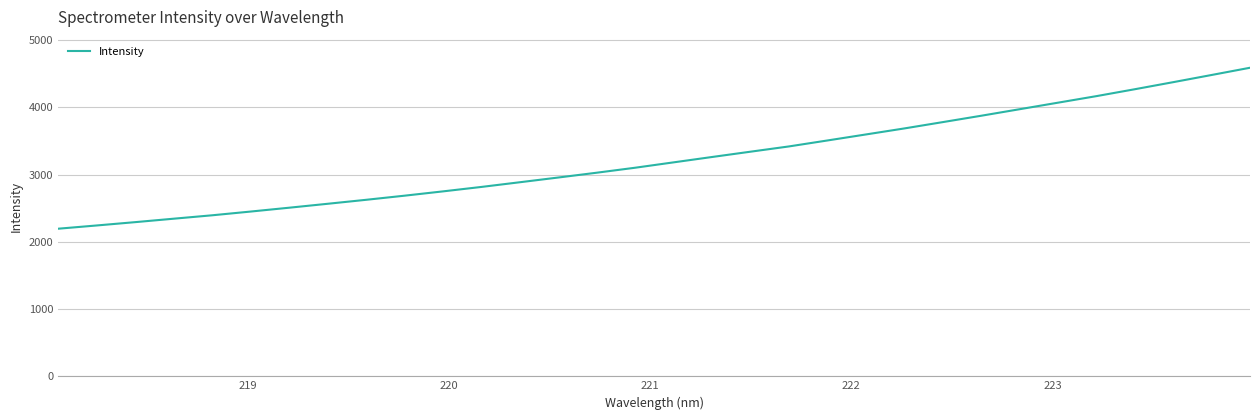

True or false: the data has more than 0 interior local peaks.

False